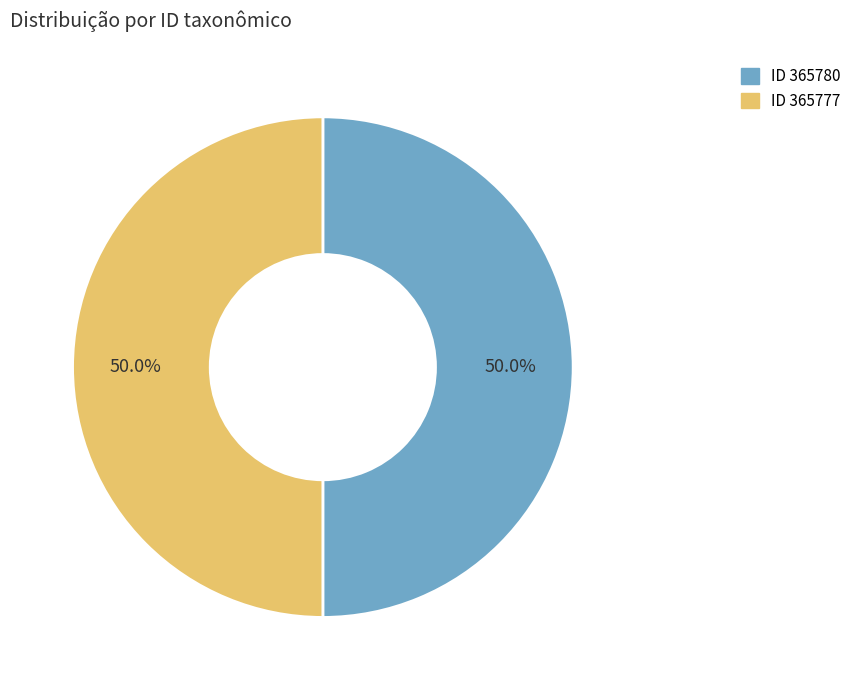

How many segments does this pie chart have?

2